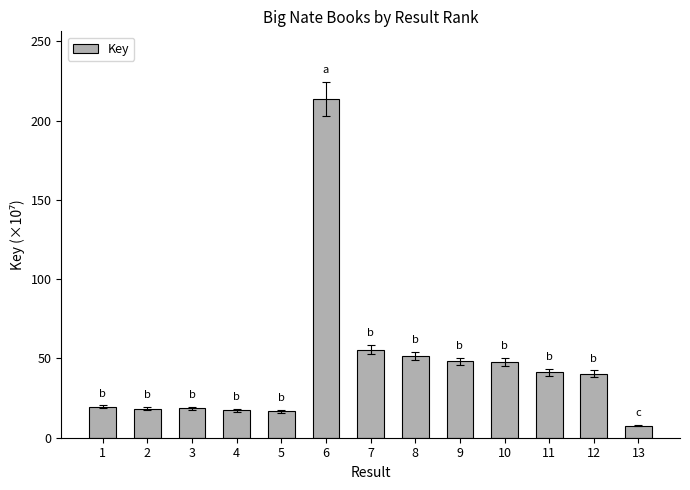

How many series are shown in this chart?

1